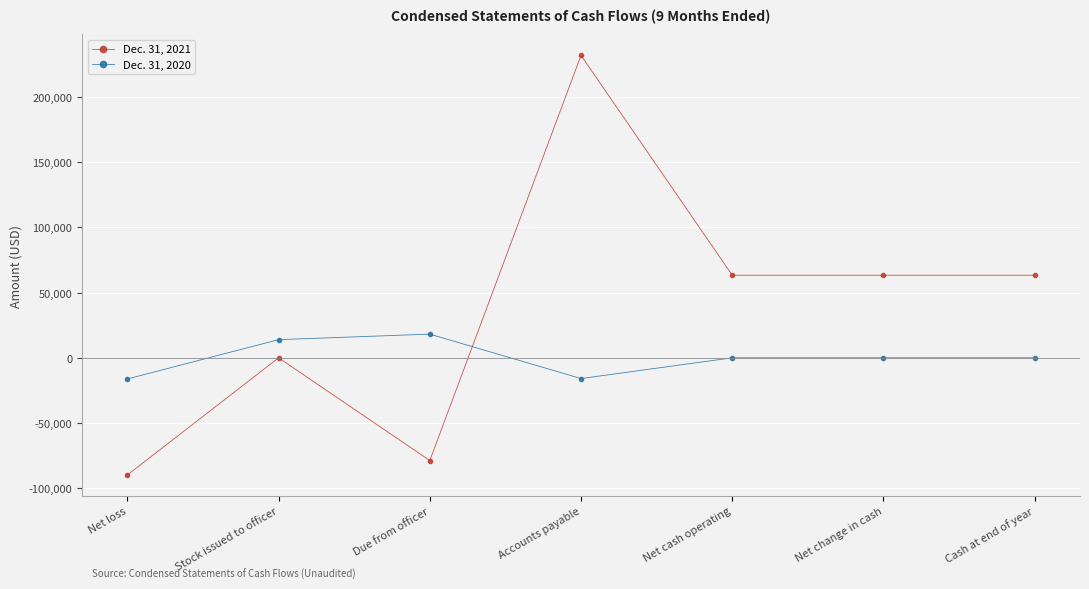

Which series changed the most between Accounts payable and Cash at end of year?

Dec. 31, 2021